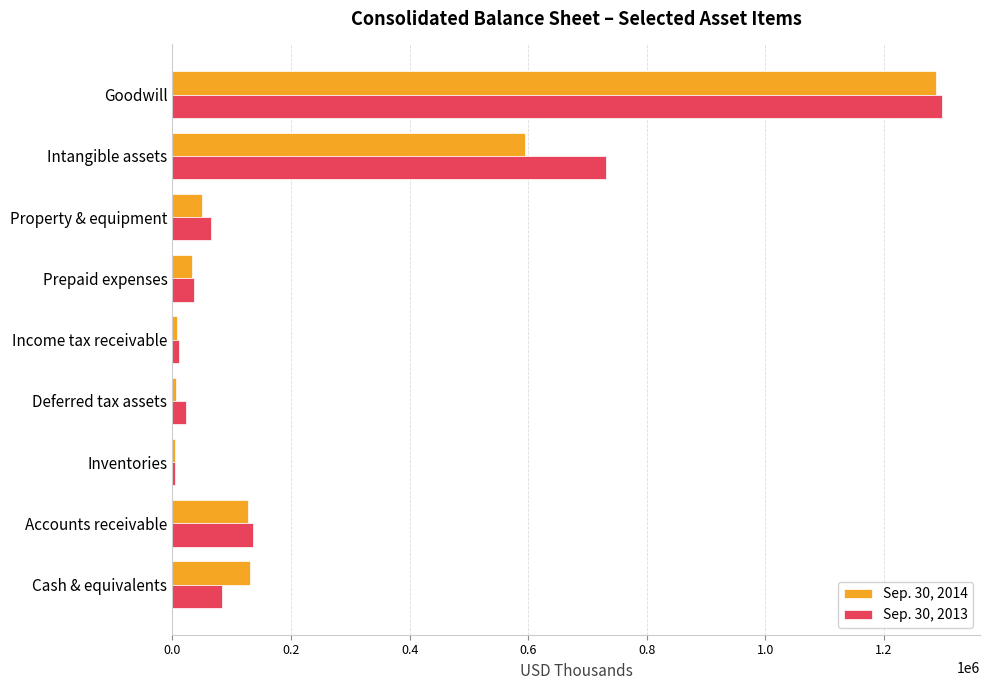

At which category is the sum across all series the highest?

Goodwill